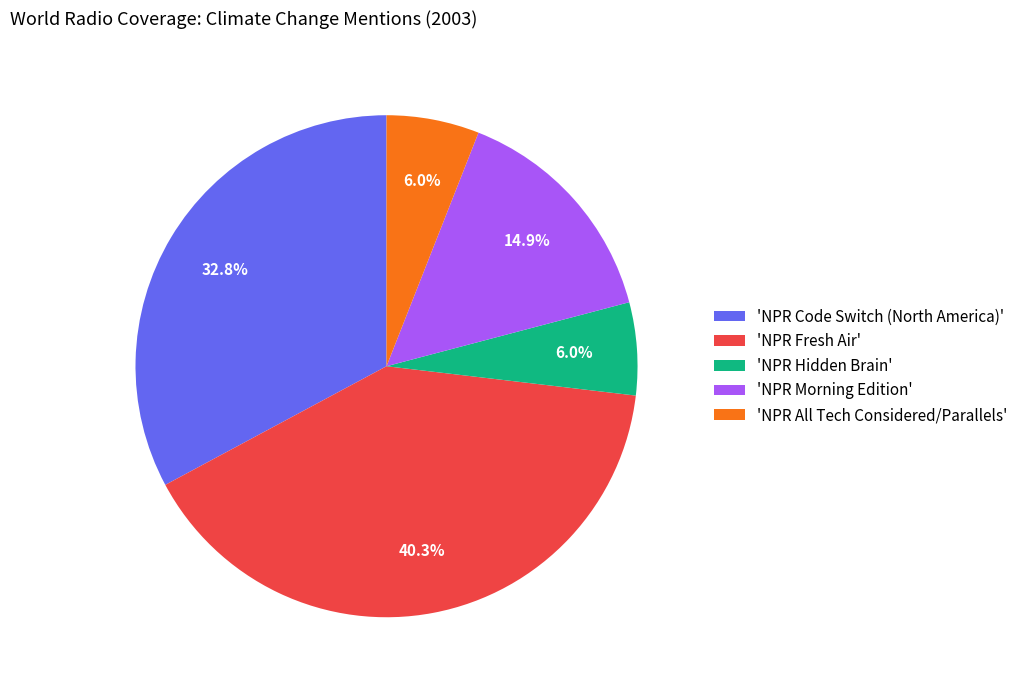

Which slice is the largest?

'NPR Fresh Air'